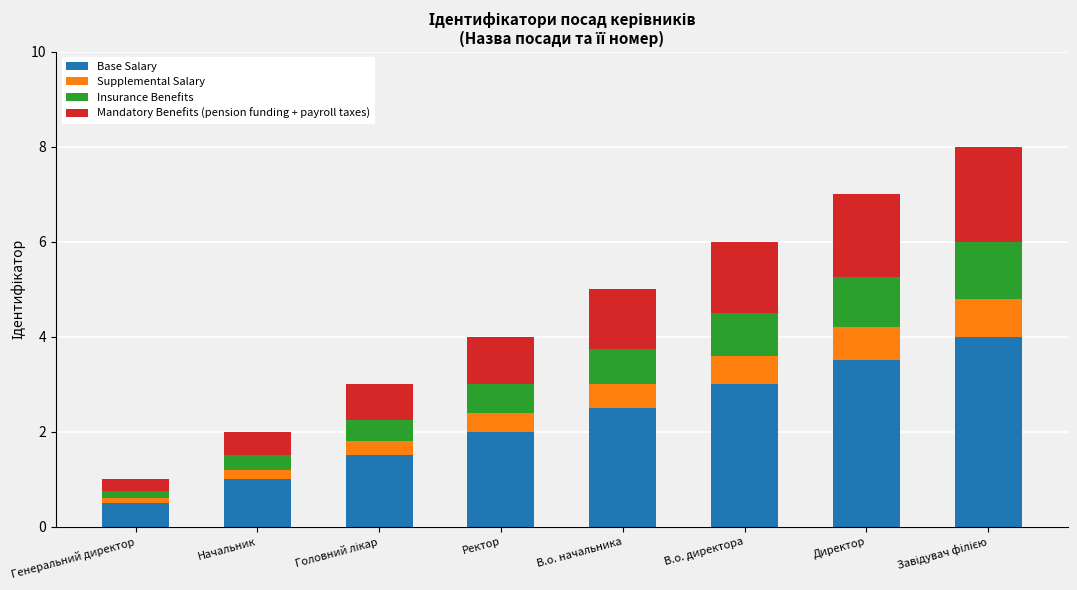

The value of Base Salary at Генеральний директор is 0.5. True or false?

True